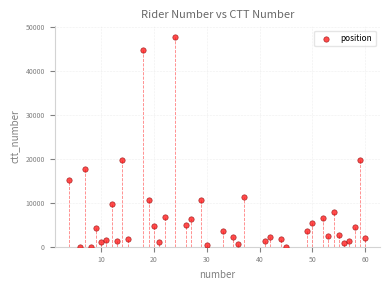

What is the range of Y values (max minus min)?

47671